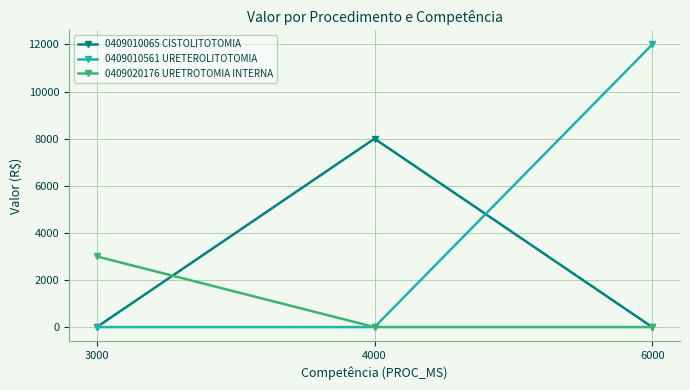

Which series changed the most between 4000 and 6000?

0409010561 URETEROLITOTOMIA